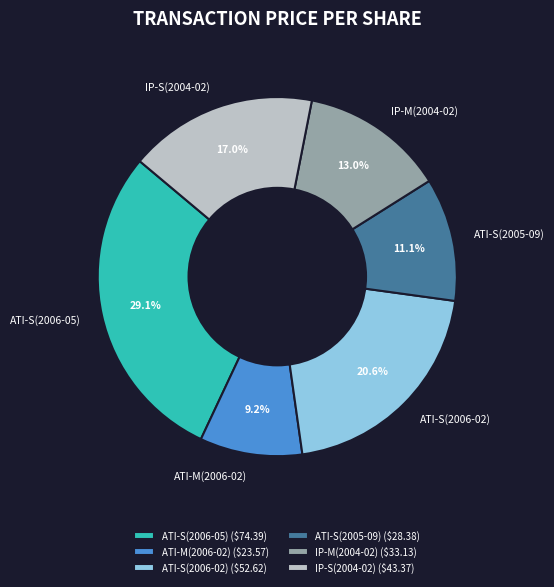

The IP-S(2004-02) slice represents 17% of the pie. True or false?

True